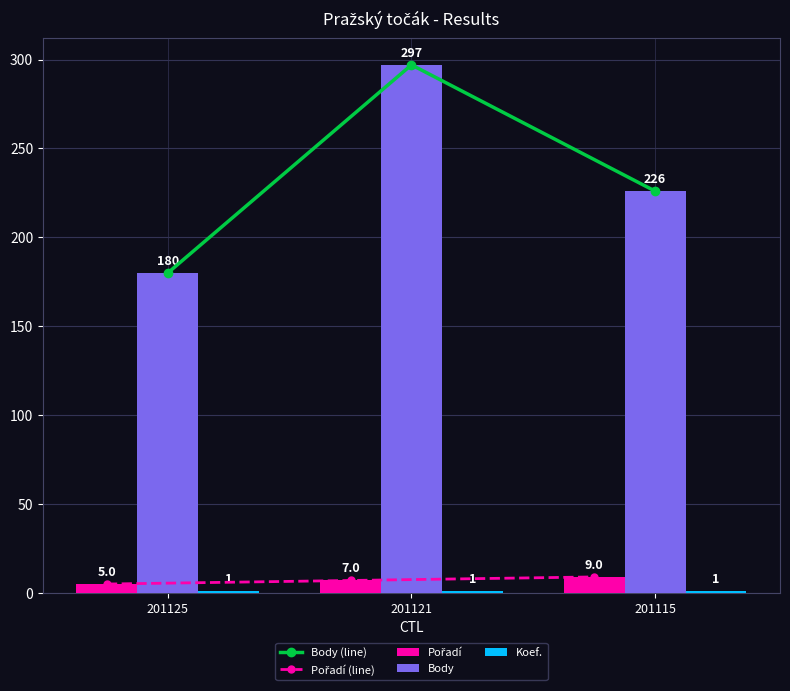

Which has a higher value, 201125 or 201121?

201121